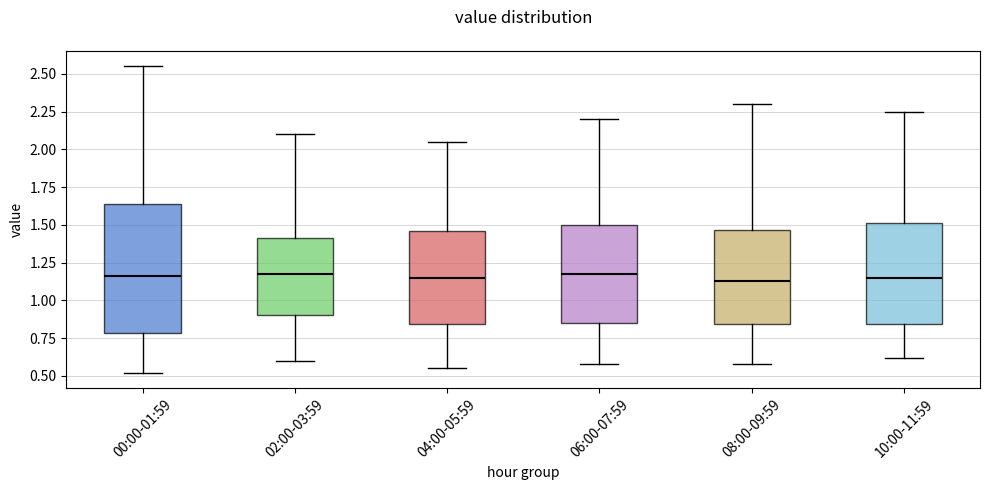

Reading left to right, transcribe this box plot: for each box, give where its median line is, the range the box spans, and where its two whiskers end, as read against the y-axis. The values are not printed on the chart, so give them approximately, as read against the axis.

00:00-01:59: median 1.15, box 0.80 to 1.65, whiskers 0.50 to 2.55
02:00-03:59: median 1.20, box 0.90 to 1.40, whiskers 0.60 to 2.10
04:00-05:59: median 1.15, box 0.85 to 1.45, whiskers 0.55 to 2.05
06:00-07:59: median 1.20, box 0.85 to 1.50, whiskers 0.60 to 2.20
08:00-09:59: median 1.15, box 0.85 to 1.45, whiskers 0.60 to 2.30
10:00-11:59: median 1.15, box 0.85 to 1.50, whiskers 0.60 to 2.25